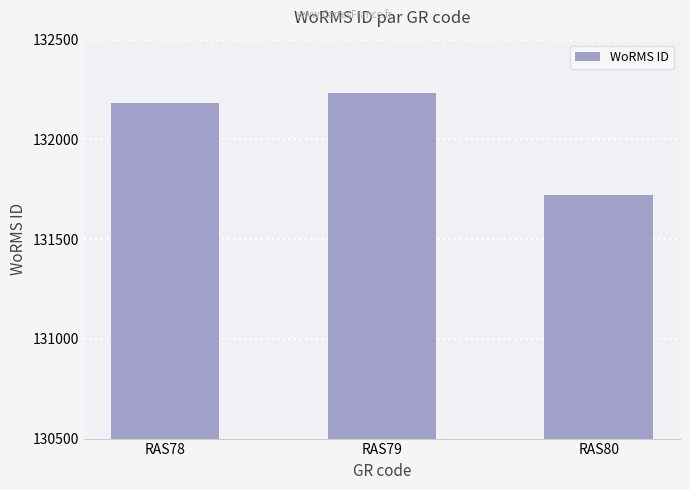

Read the value at RAS80, to the nearest 50.

131700